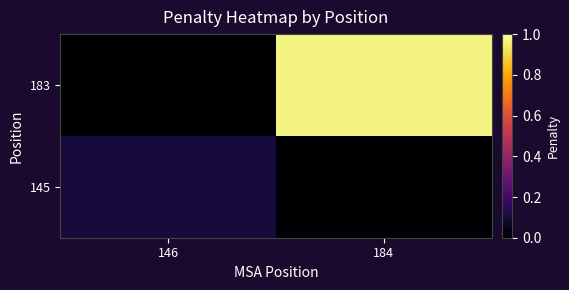

Reading left to right, transcribe all the data shown in this chart.

145: 146=0.1	184=0.0
183: 146=0.0	184=1.0